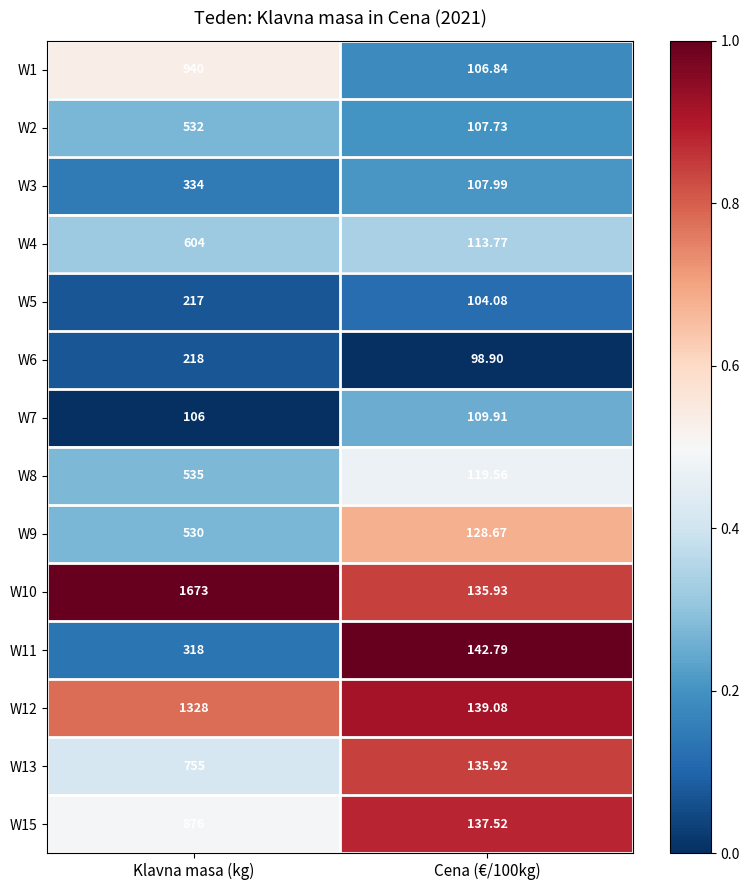

Is the value of W15 at Cena (€/100kg) greater than the value of W4 at Cena (€/100kg)?

Yes